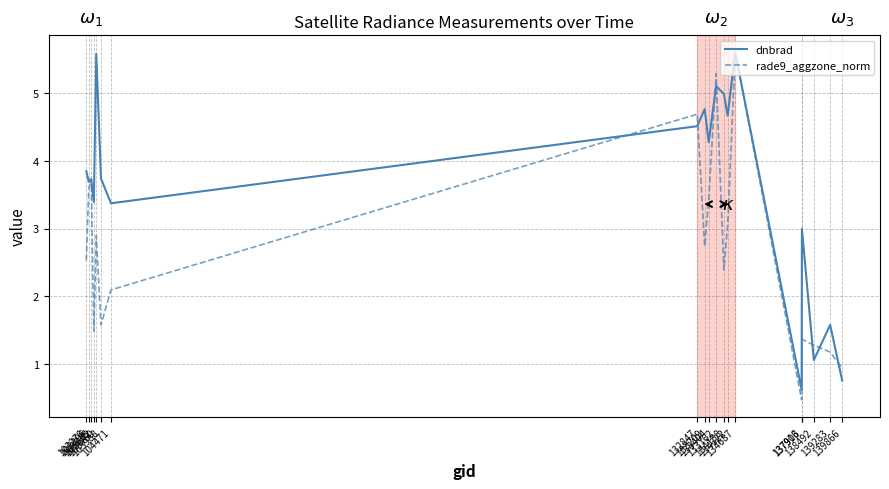

What is the minimum value for dnbrad?

0.6